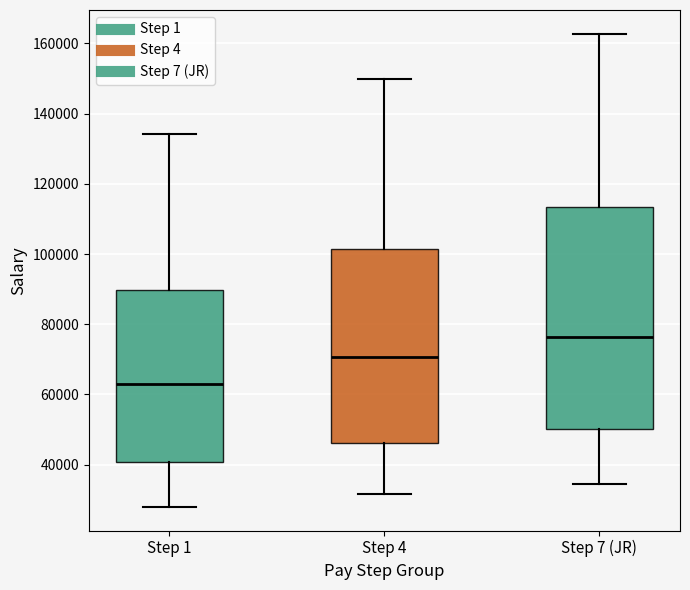

Reading left to right, read every box against the y-axis: the position of its median line, the range the box covers, and the ends of its whiskers. The values are not printed on the chart, so give them approximately, as read against the axis.

Step 1: median 64000, box 40000 to 90000, whiskers 28000 to 134000
Step 4: median 70000, box 46000 to 102000, whiskers 32000 to 150000
Step 7 (JR): median 76000, box 50000 to 114000, whiskers 34000 to 162000